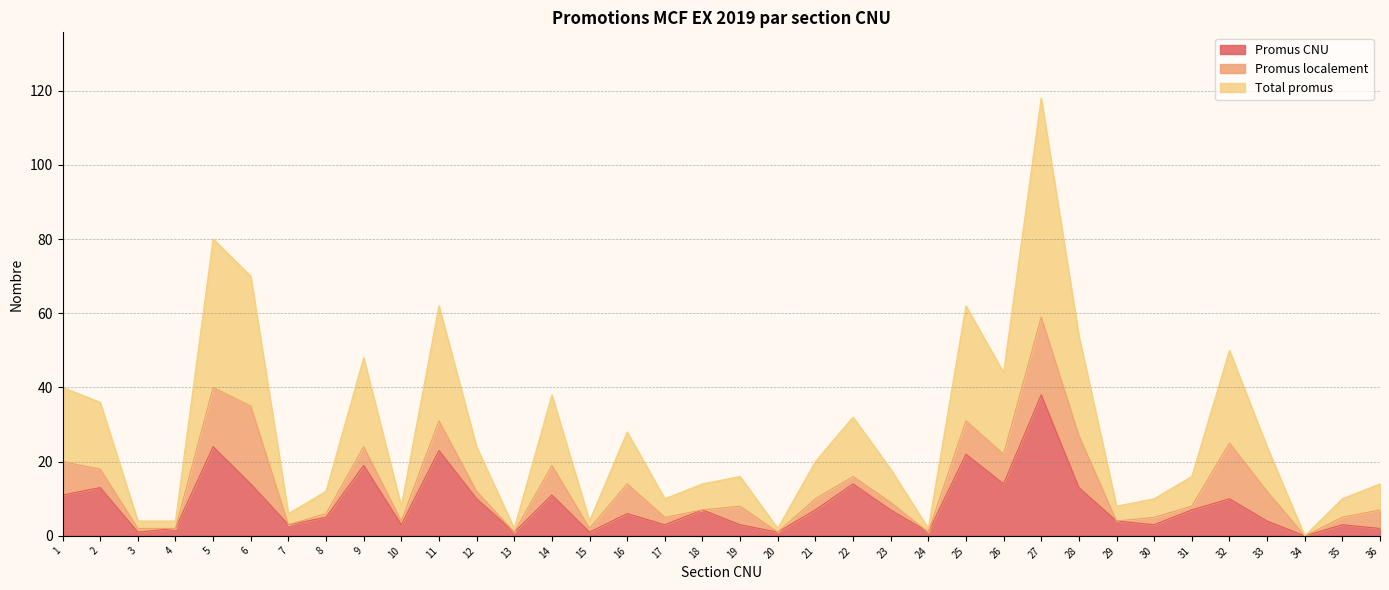

What is the value of the Total promus point at the 17th from the left?

5